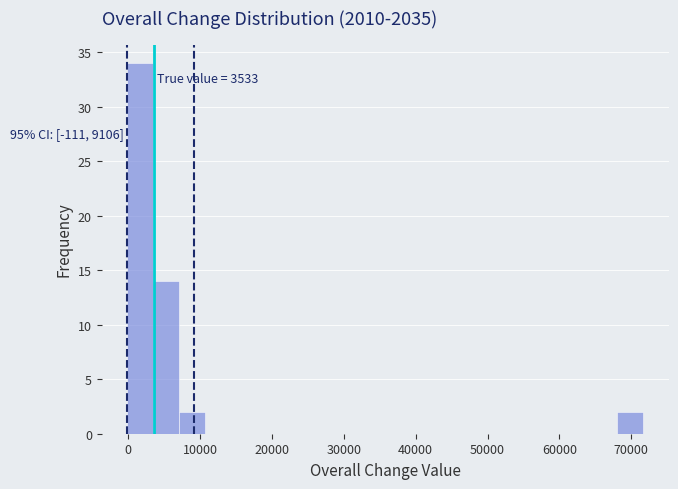

Around what value on the x-axis is the tallest bar? Give the approximate position of its centre, as read against the axis.

2000